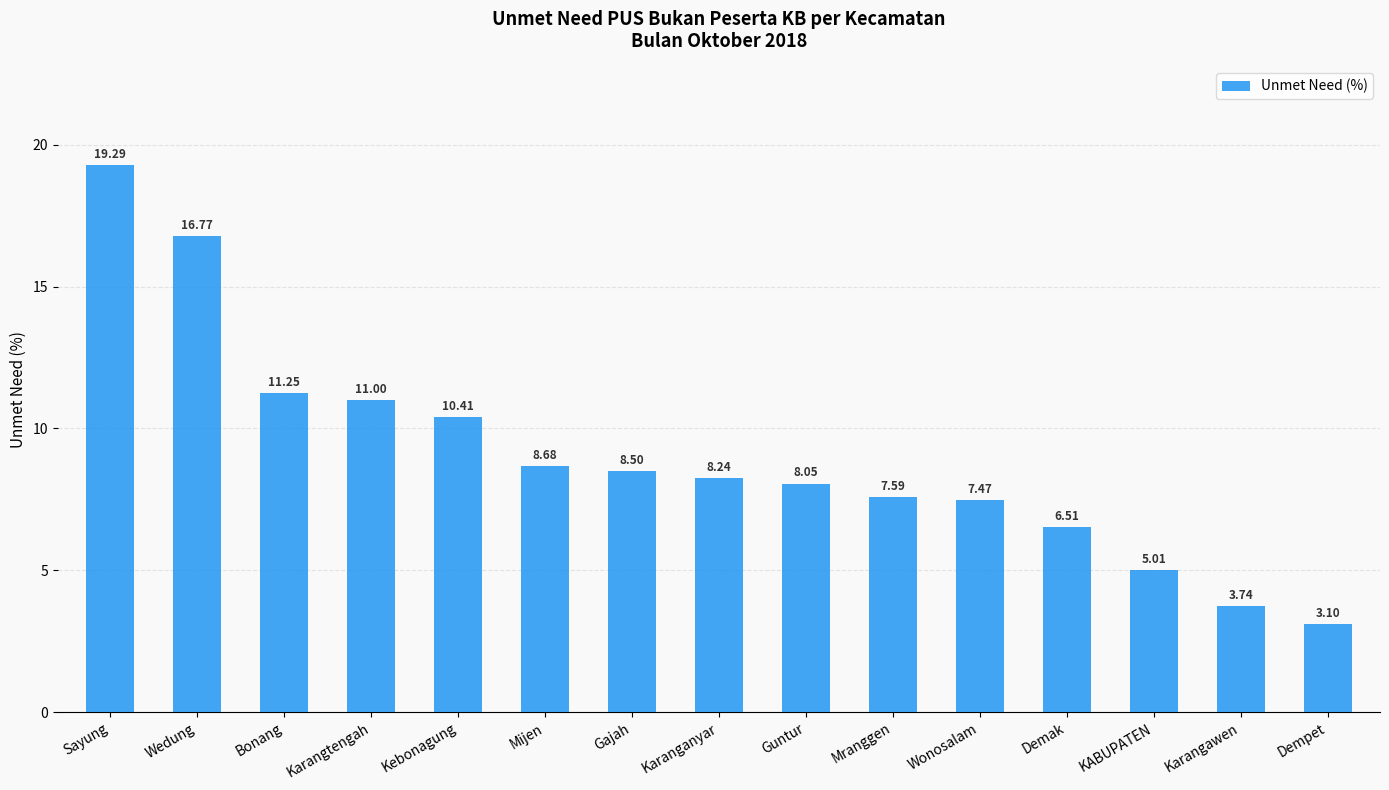

Between Karanganyar and Karangawen, which is larger?

Karanganyar